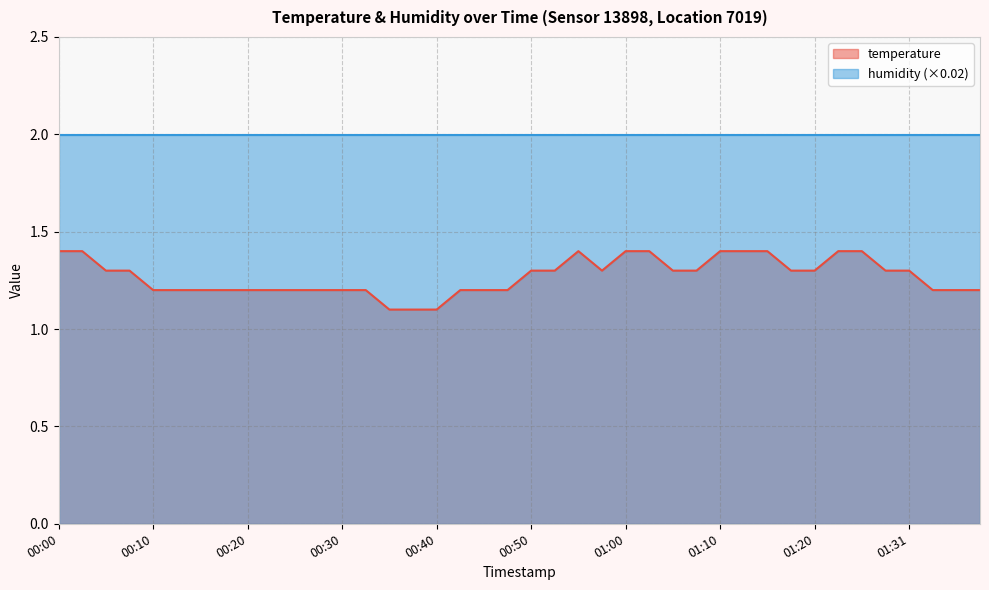

What is the ratio of the value at 01:20 to the value at 01:10?

0.9